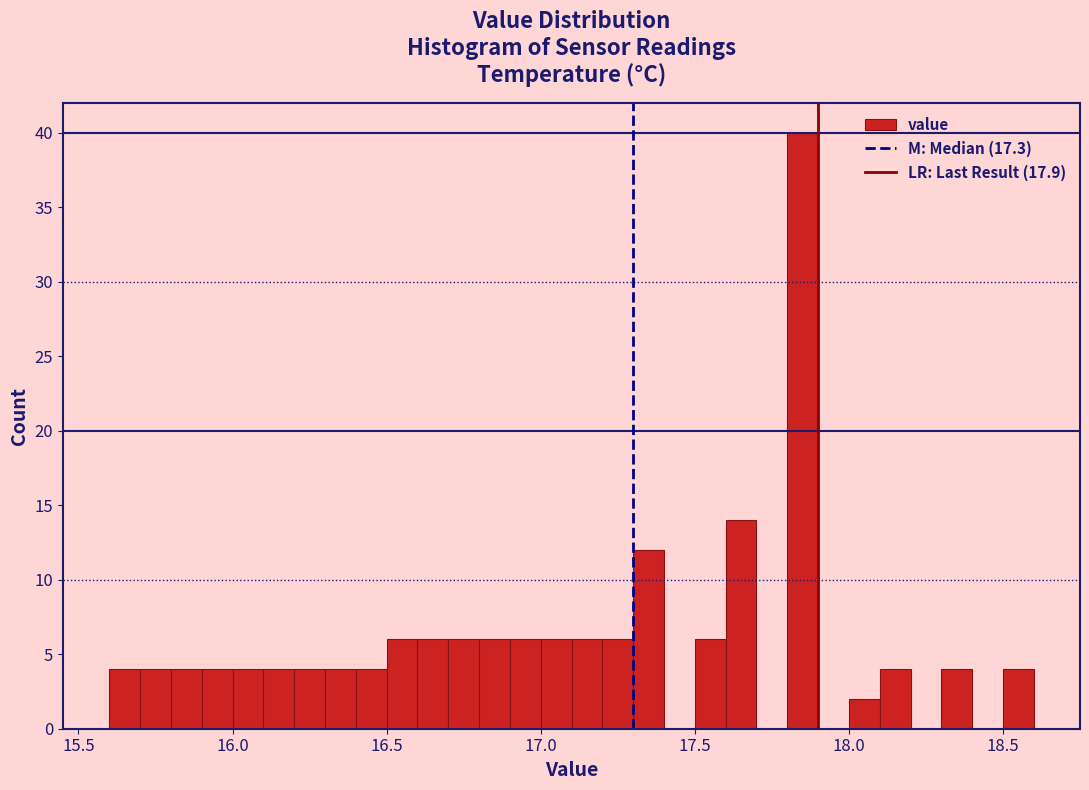

Read against the x-axis, roughly where is the centre of the tallest bar?

17.85